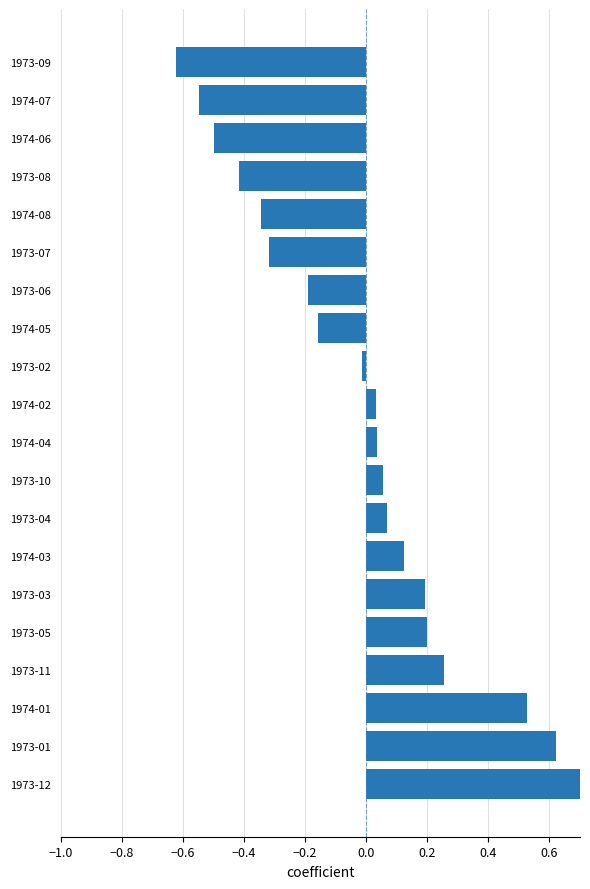

How many values are above zero?

11